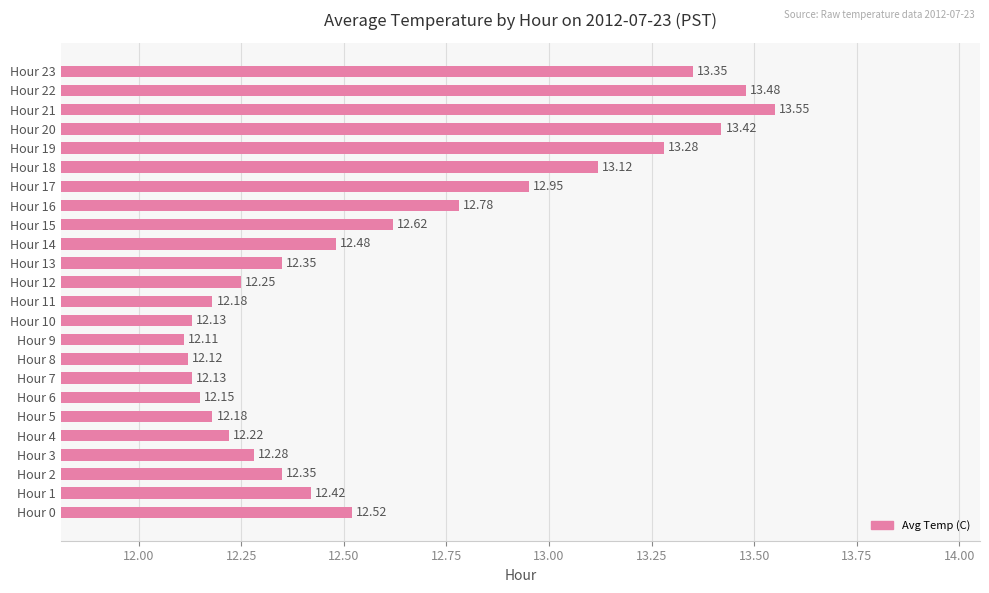

Which has a higher value, Hour 19 or Hour 20?

Hour 20